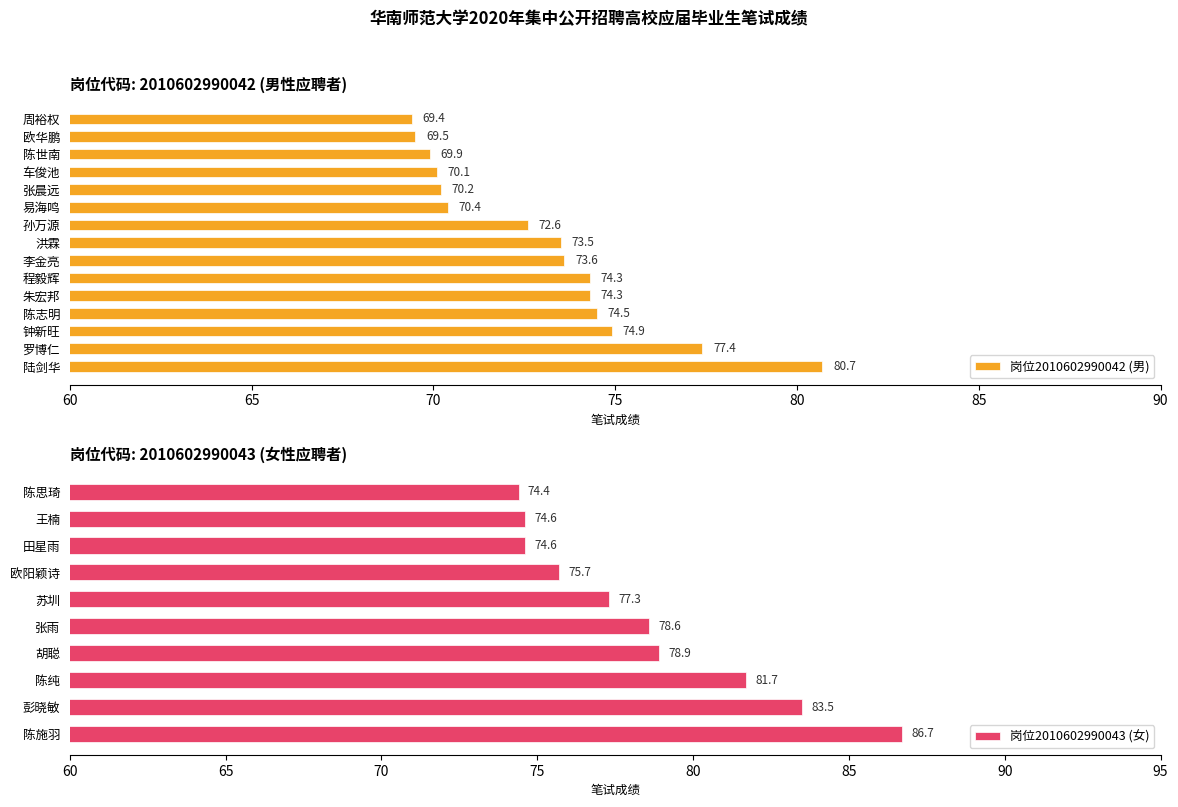

True or false: 岗位2010602990043 (女) has a value of 83.5 at 彭晓敏.

True